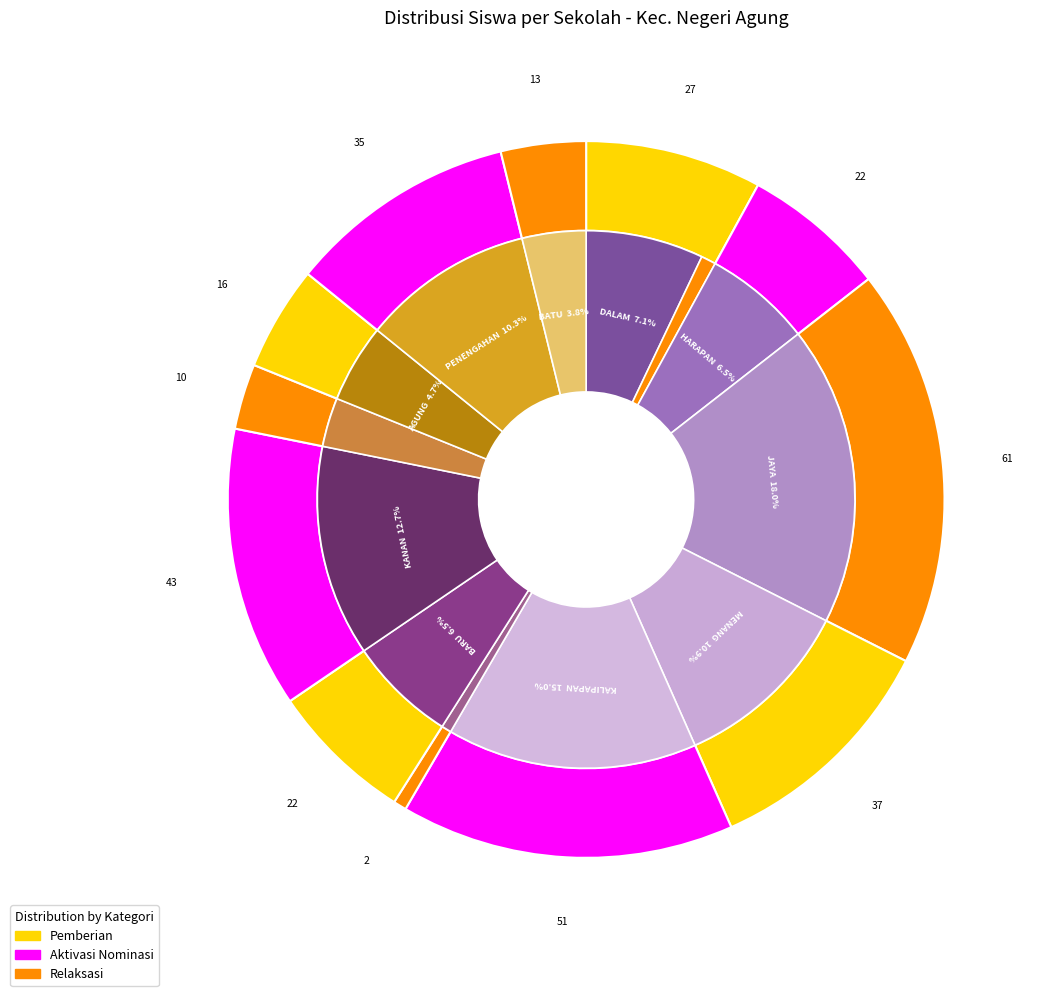

How many segments does this pie chart have?

12